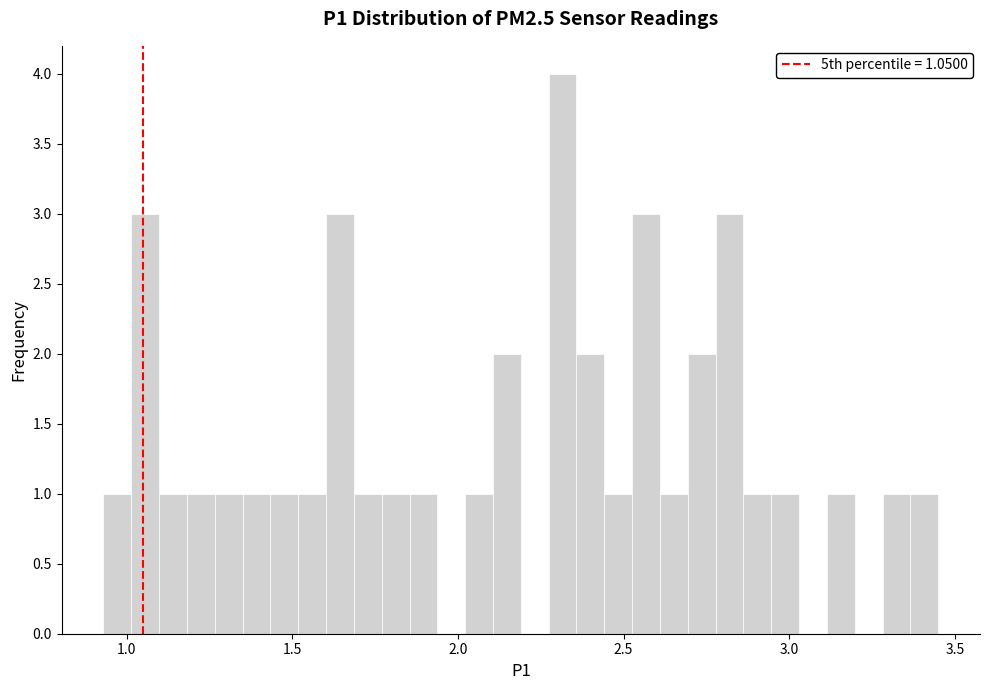

Around what value on the x-axis is the tallest bar? Give the approximate position of its centre, as read against the axis.

2.30